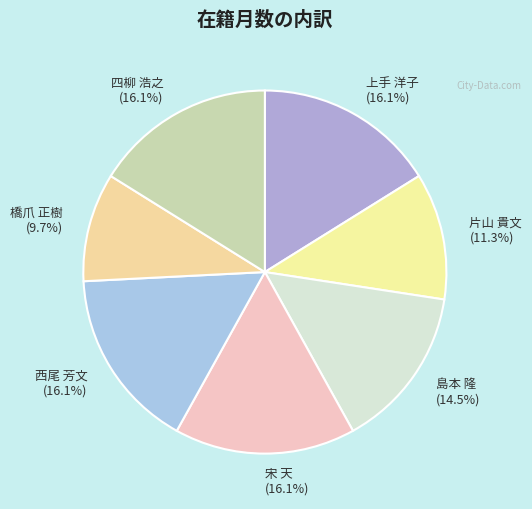

Is 宋 天 the majority of the pie?

No